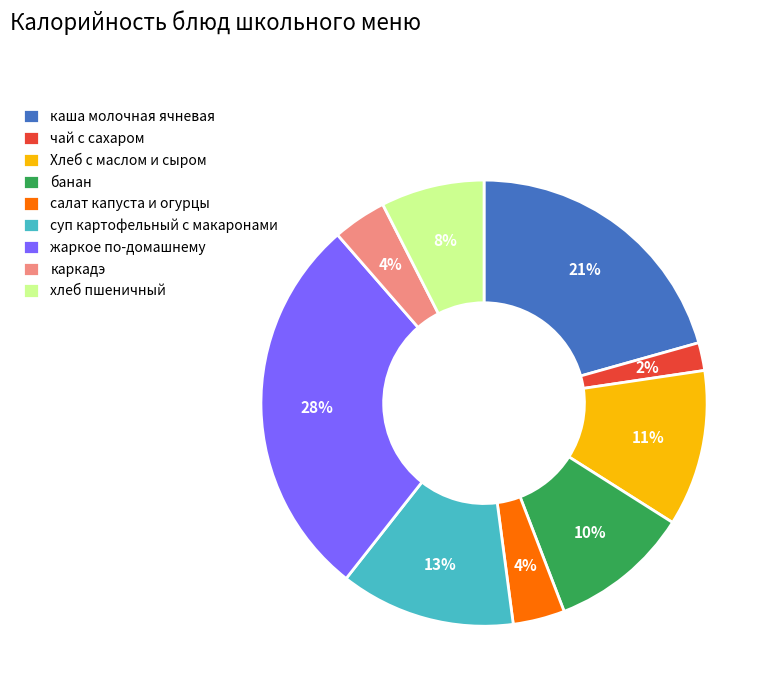

What is the smallest slice in the pie chart?

чай с сахаром